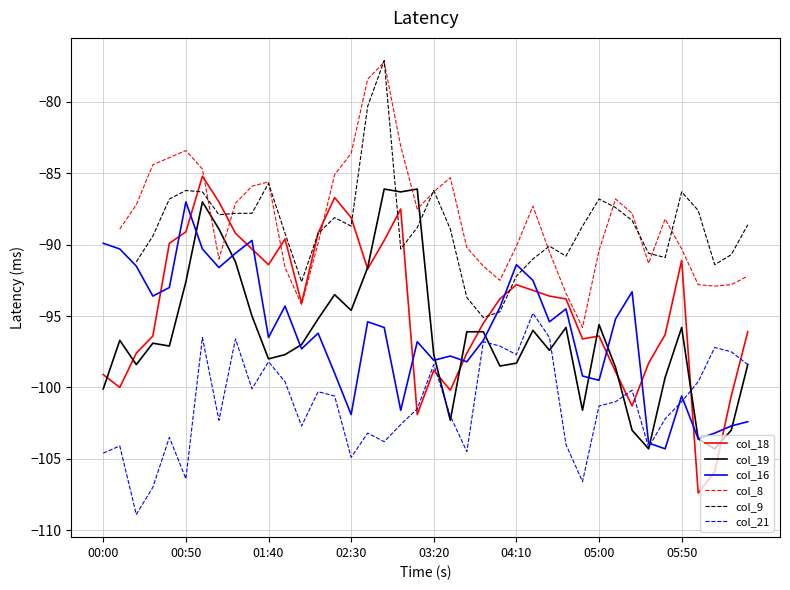

How many data points in col_18 are above -93?

16